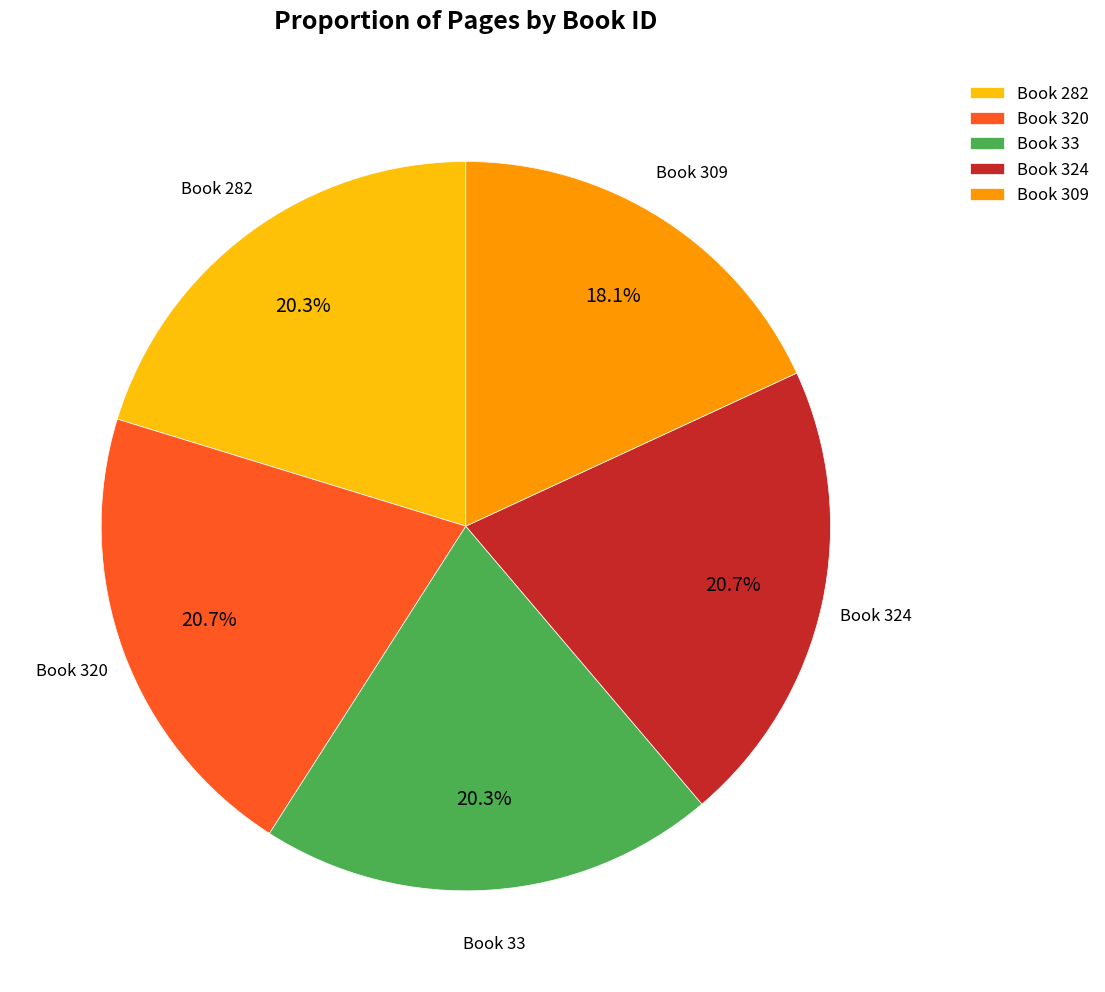

Which slice is the smallest?

Book 309